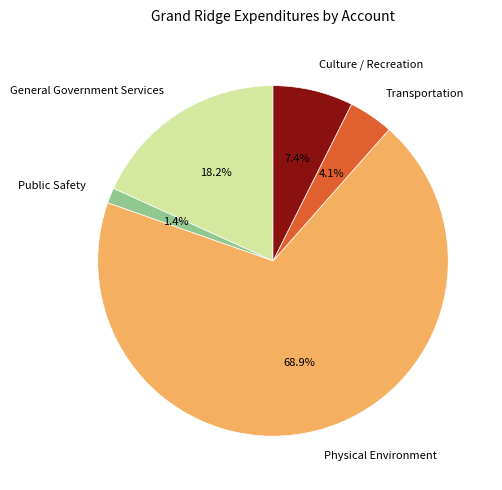

What is the largest slice in the pie chart?

Physical Environment